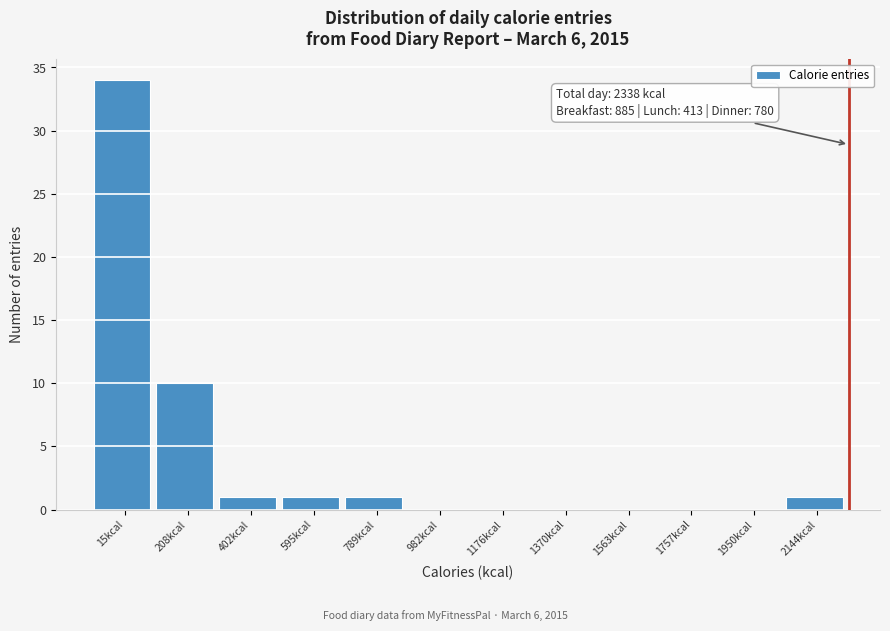

Reading left to right, what are all the values shown in this chart?

15kcal=34	208kcal=10	402kcal=1	595kcal=1	789kcal=1	982kcal=0	1176kcal=0	1370kcal=0	1563kcal=0	1757kcal=0	1950kcal=0	2144kcal=1